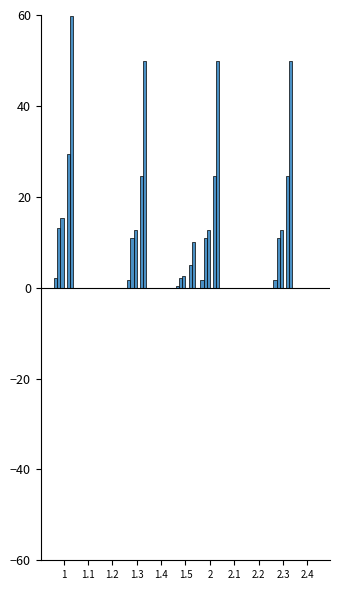

Is it true that Итого за год (2025) equals 2.4 at 1.3?

False